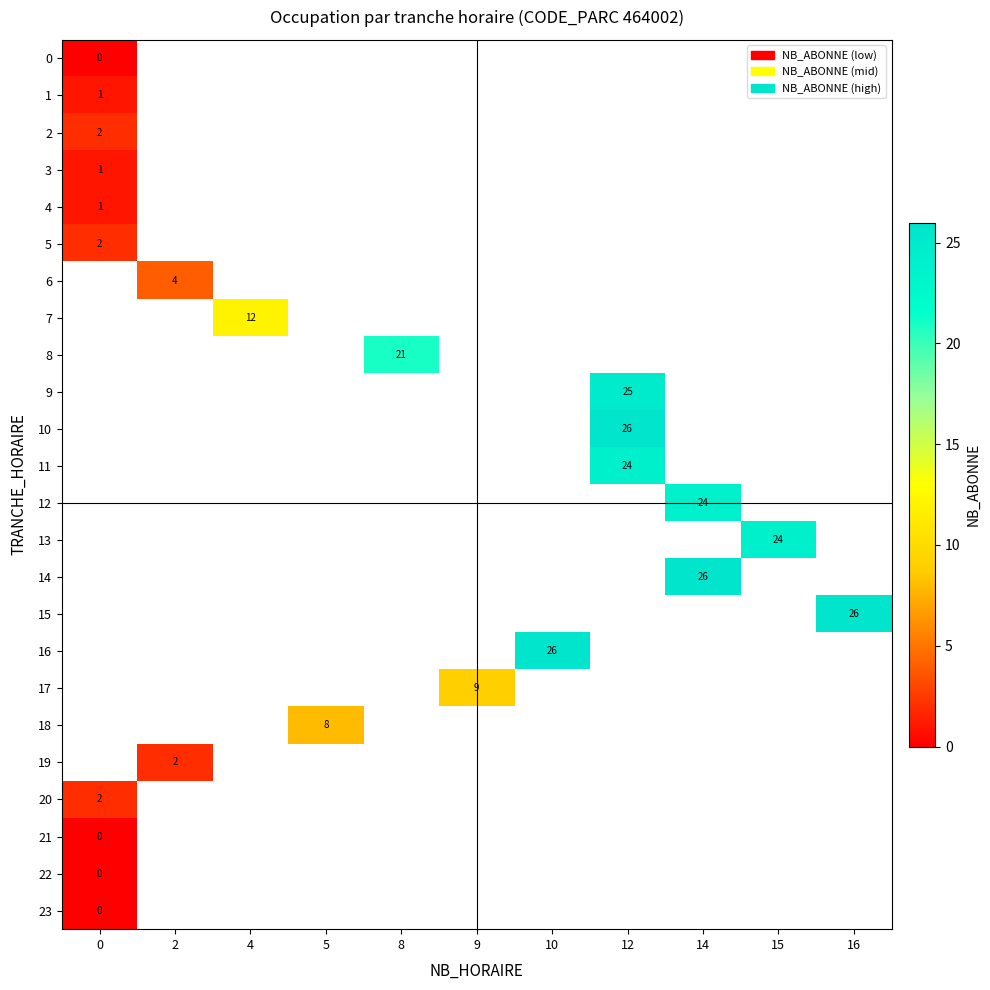

The 18 series shows 12 at 5. True or false?

False